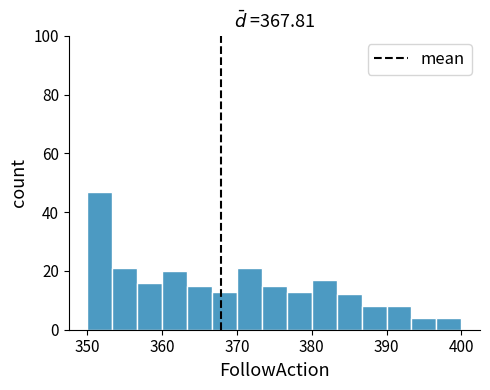

Read against the x-axis, roughly where is the centre of the tallest bar?

352